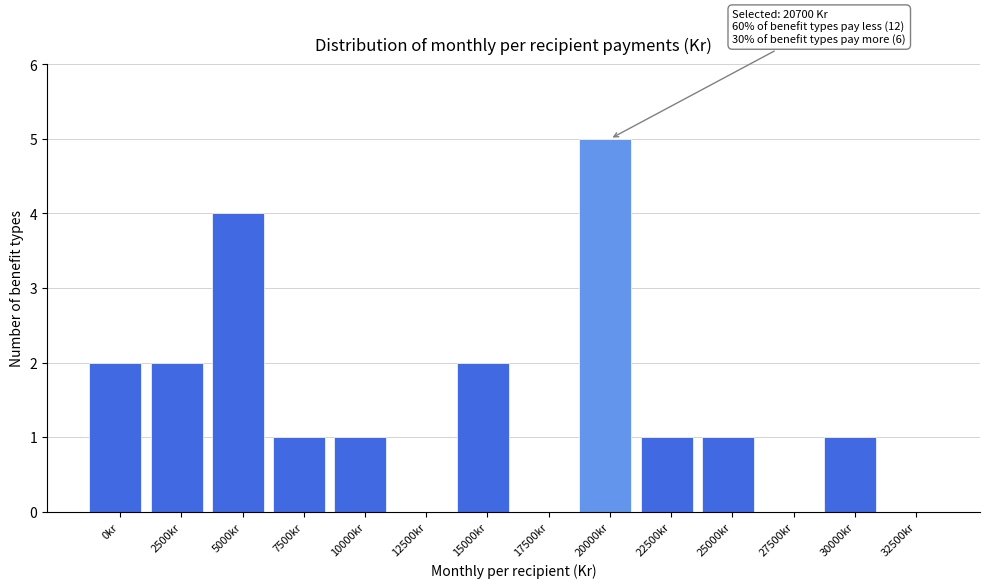

Reading left to right, what are all the values shown in this chart?

0kr=2	2500kr=2	5000kr=4	7500kr=1	10000kr=1	12500kr=0	15000kr=2	17500kr=0	20000kr=5	22500kr=1	25000kr=1	27500kr=0	30000kr=1	32500kr=0